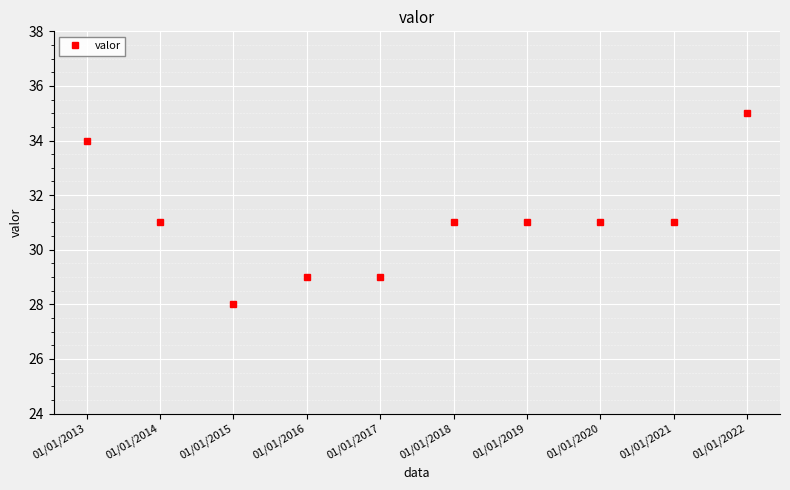

Is this an area chart (filled region under the line)?

No